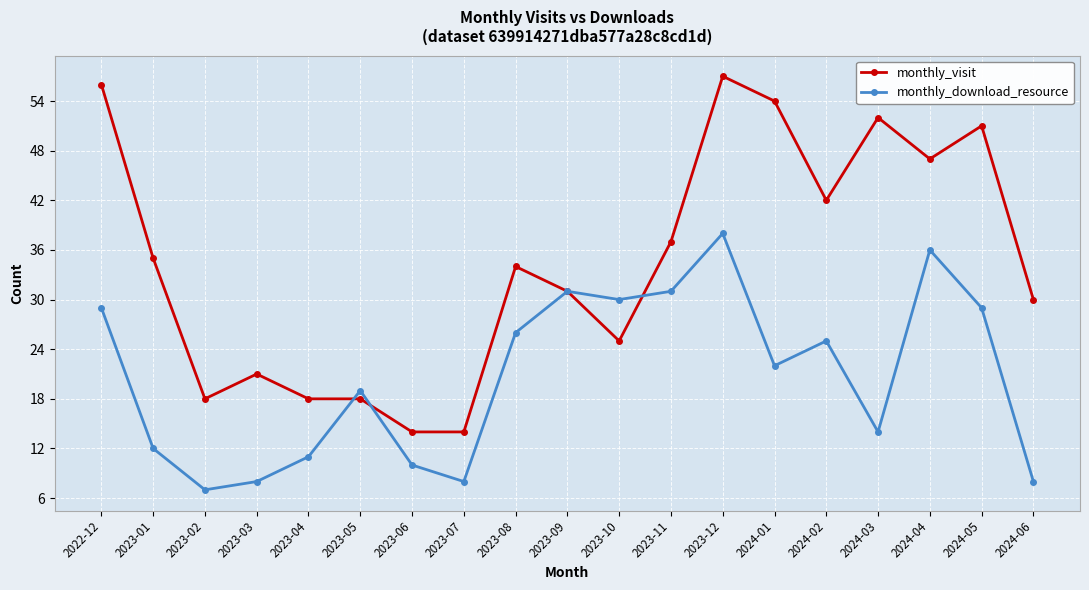

The value of monthly_visit at 2023-11 is 37. True or false?

True